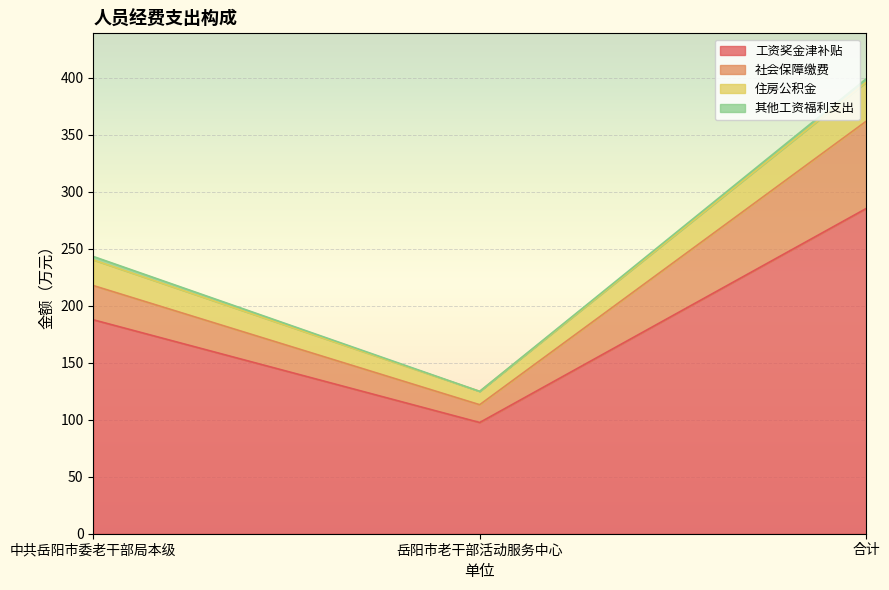

How many data points in 工资奖金津补贴 are less than 187?

1